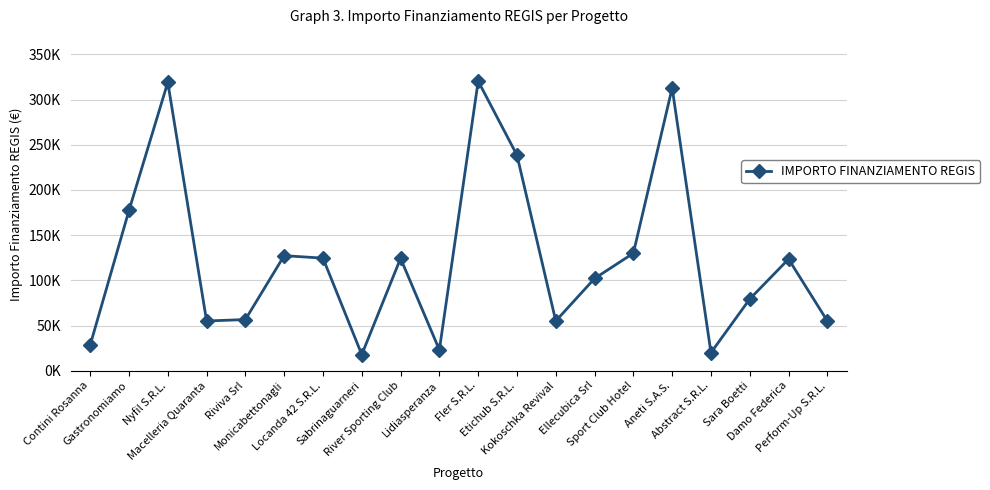

Is this an area chart (filled region under the line)?

No